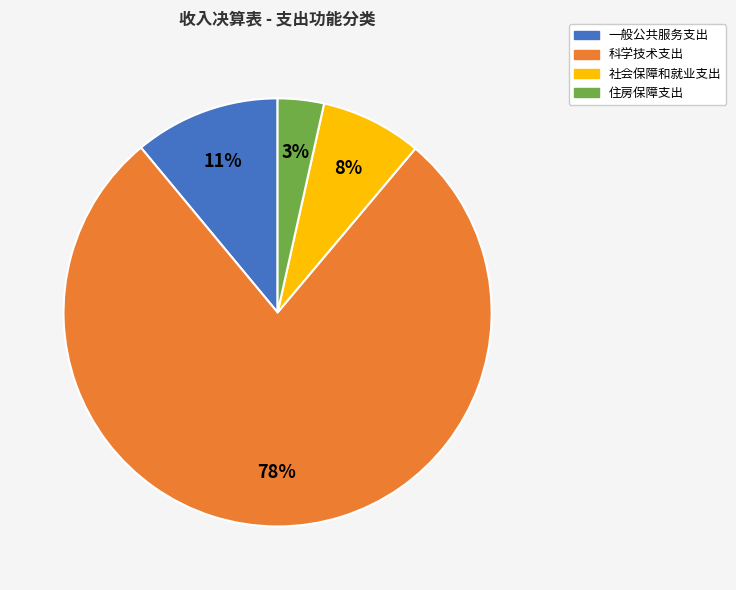

Which slice represents more than half of the pie?

科学技术支出